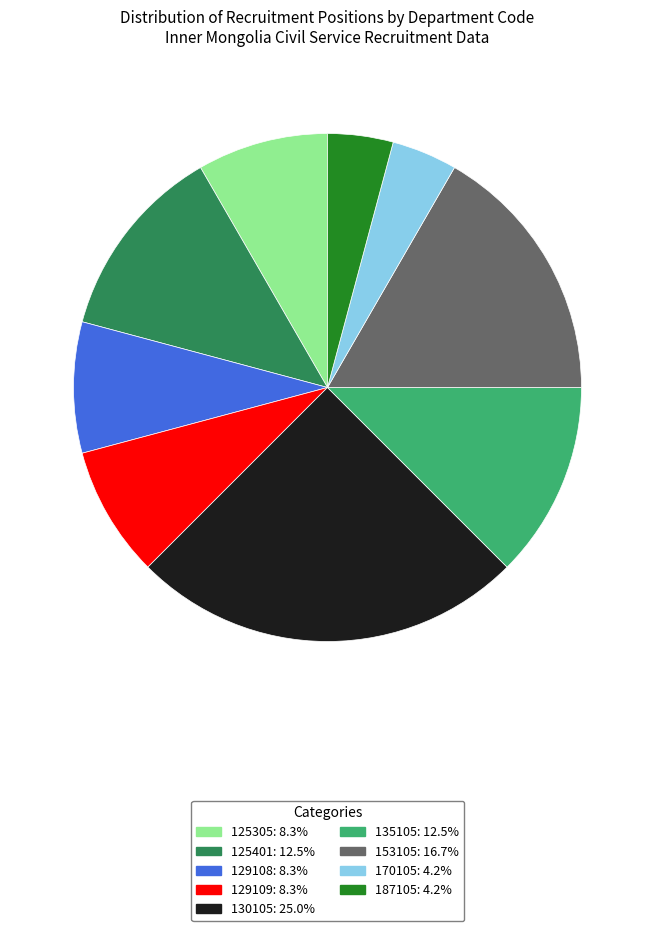

Is the sum of 153105 and 130105 greater than half?

No